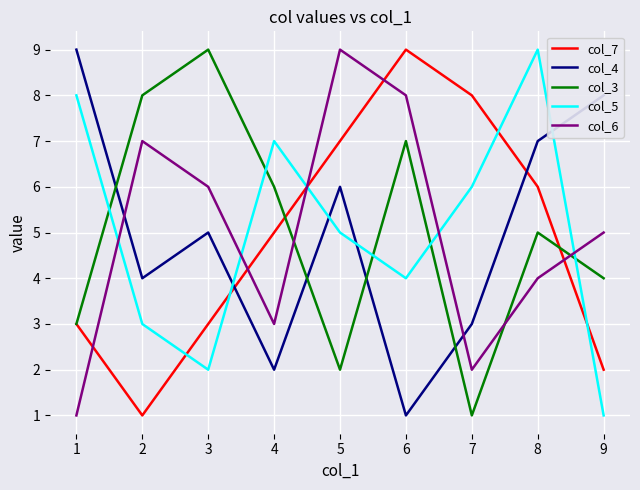

How many interior local valleys does the col_5 series have?

2